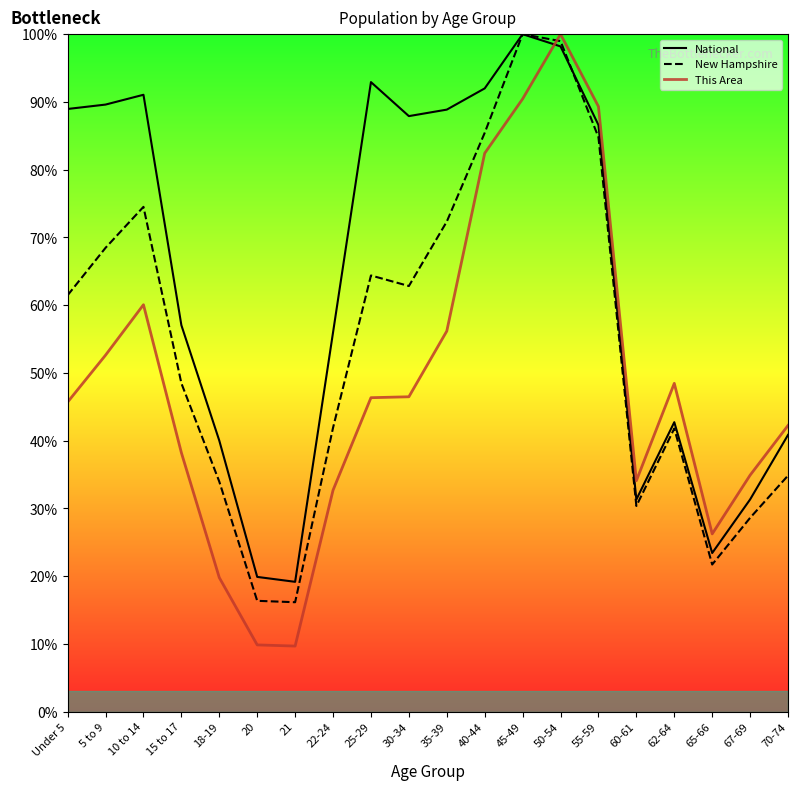

At which category does National reach its first local peak?

10 to 14